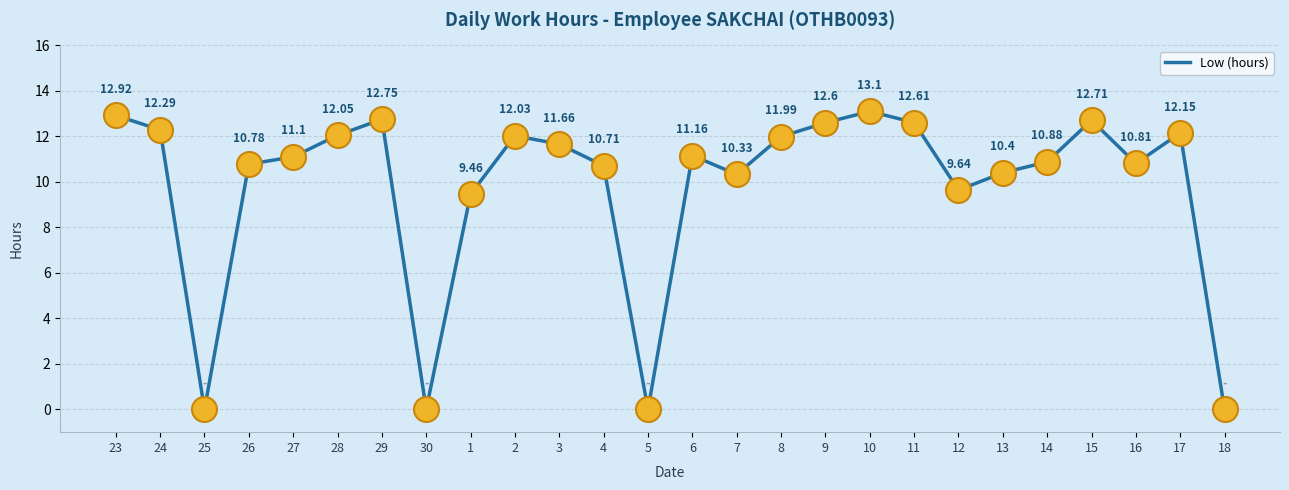

The value at 2 is 12.0. True or false?

True